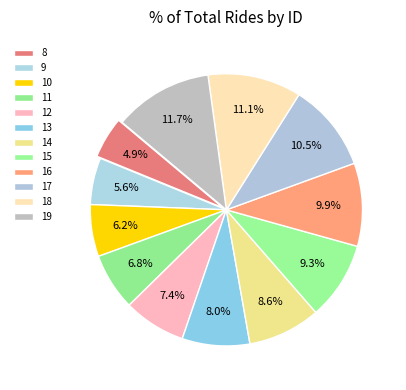

What is the smallest slice in the pie chart?

8